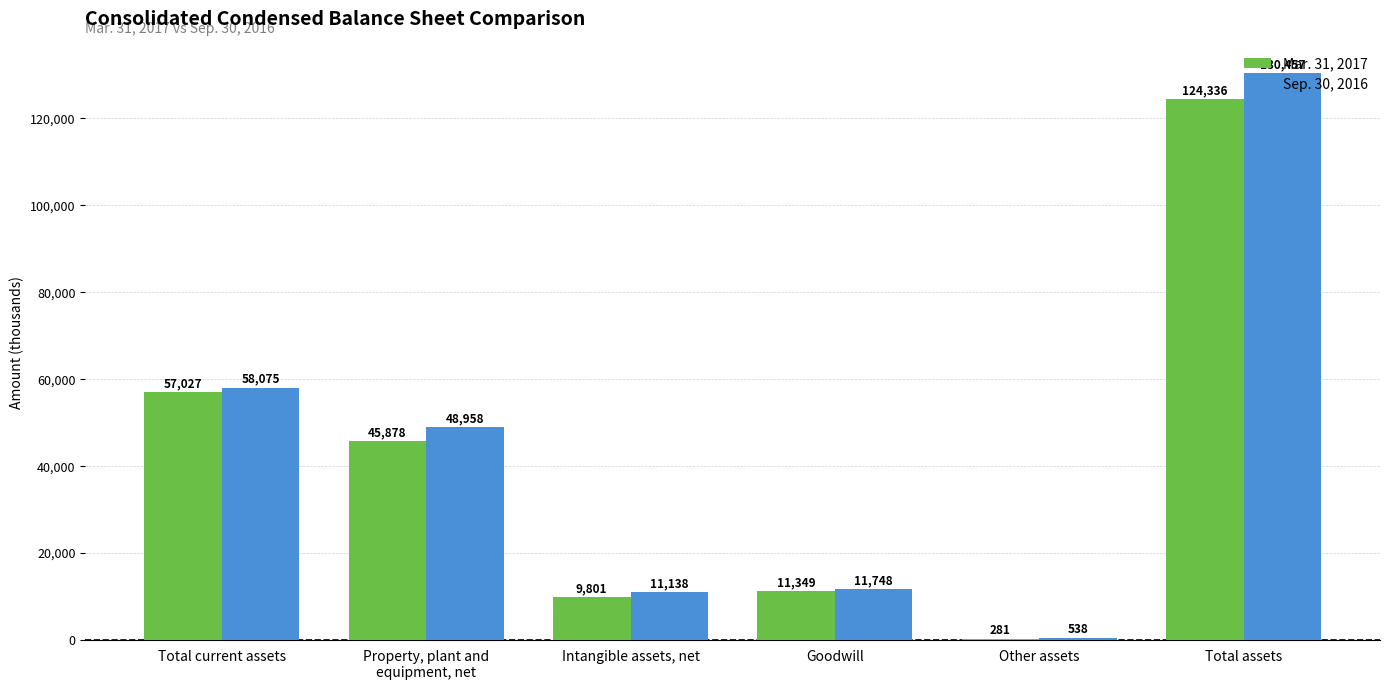

What is the maximum value shown in the chart?

130457